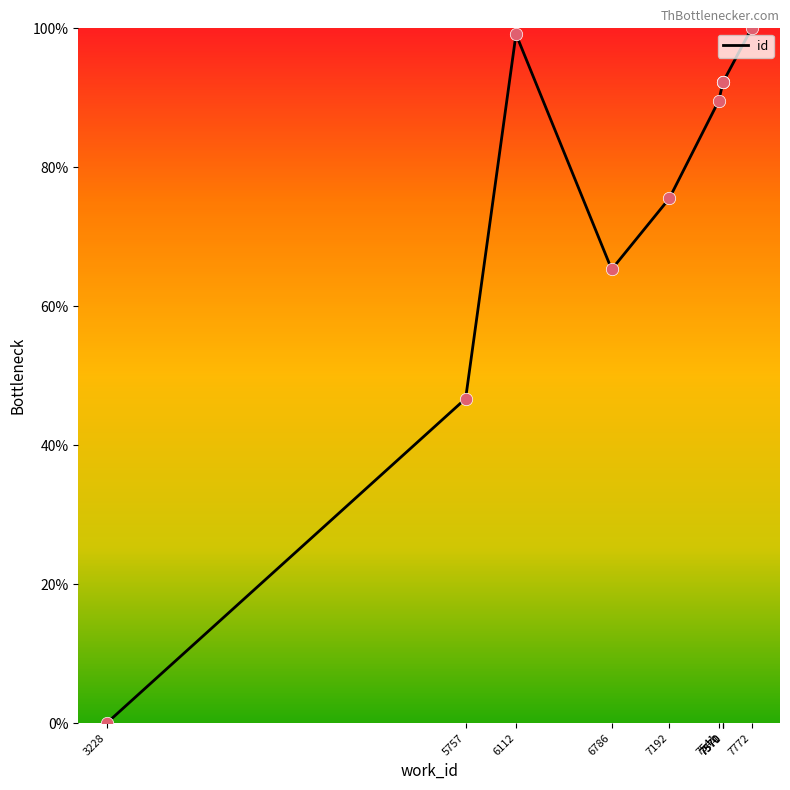

What is the ratio of the value at 7570 to the value at 7192?

1.2